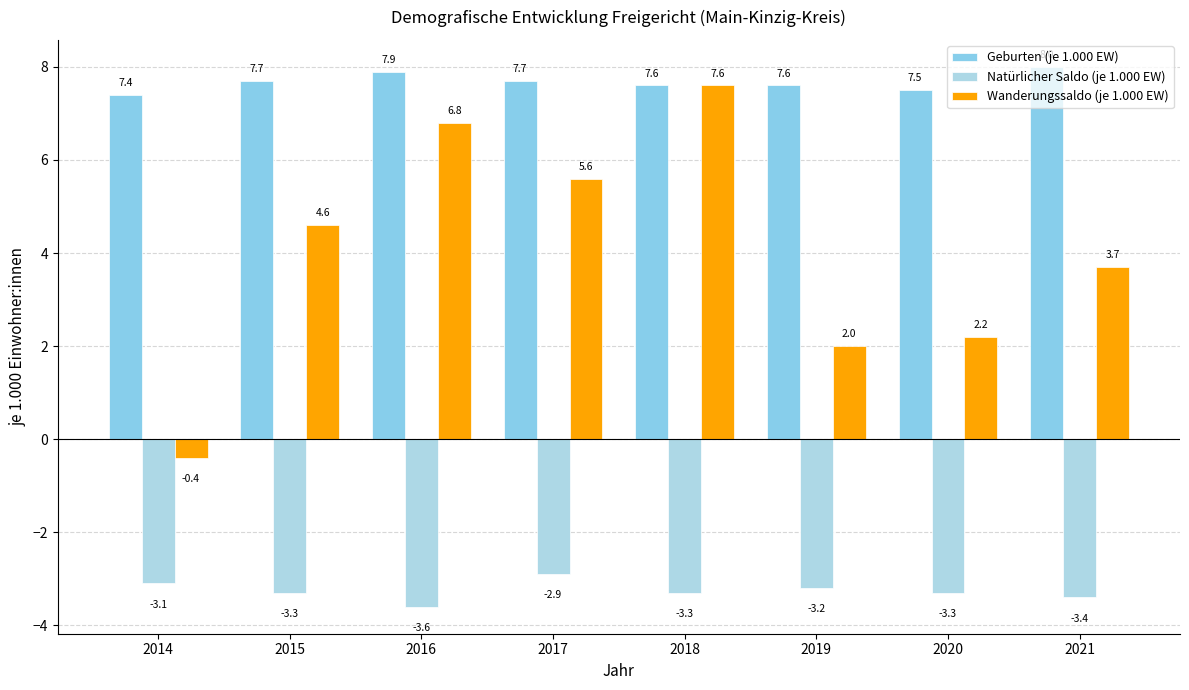

How many bars are there in total?

24